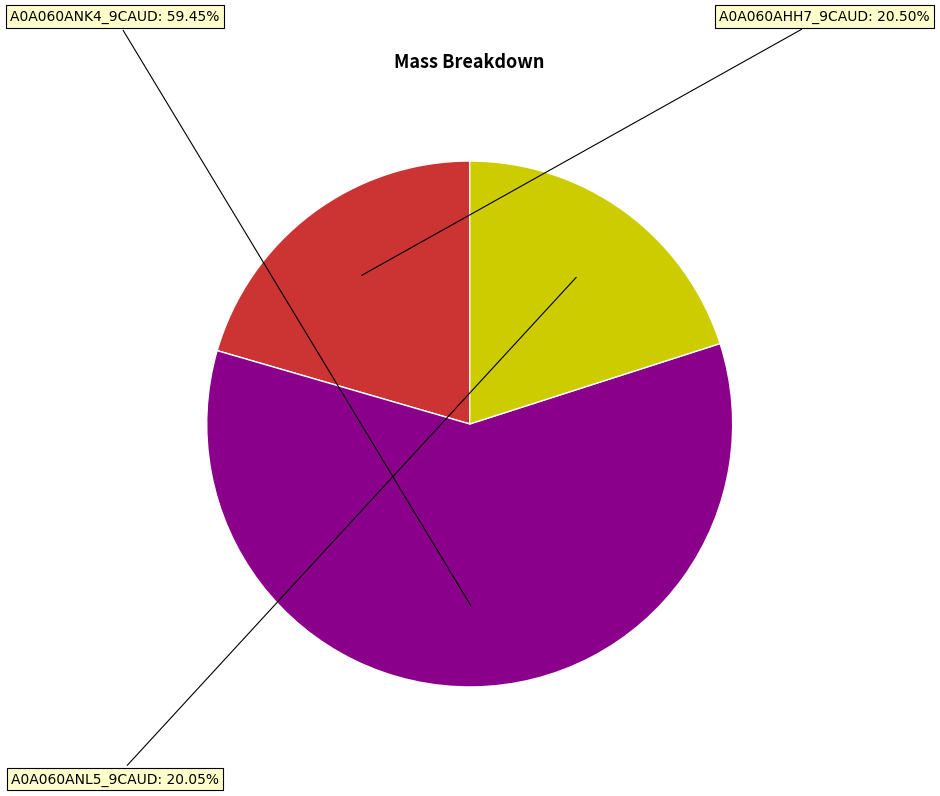

Between A0A060AHH7_9CAUD and A0A060ANK4_9CAUD, which is larger?

A0A060ANK4_9CAUD